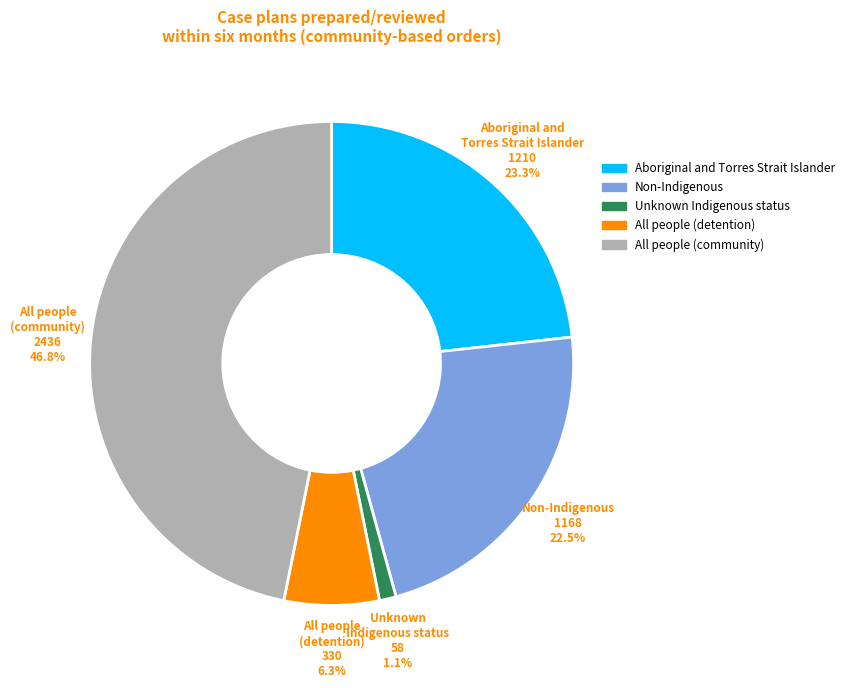

Is there a majority slice in this chart?

No